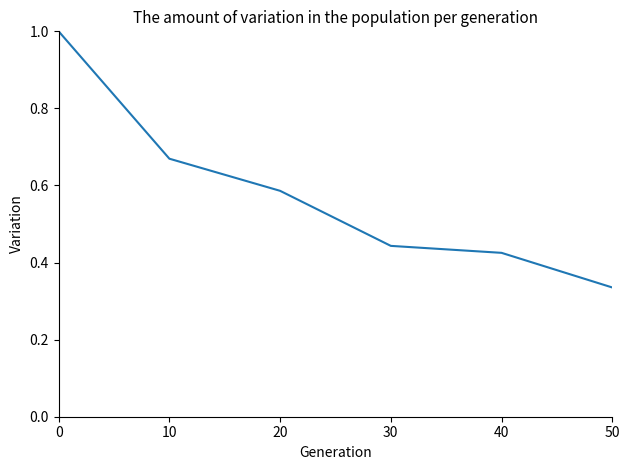

What is the maximum value shown in the chart?

1.0